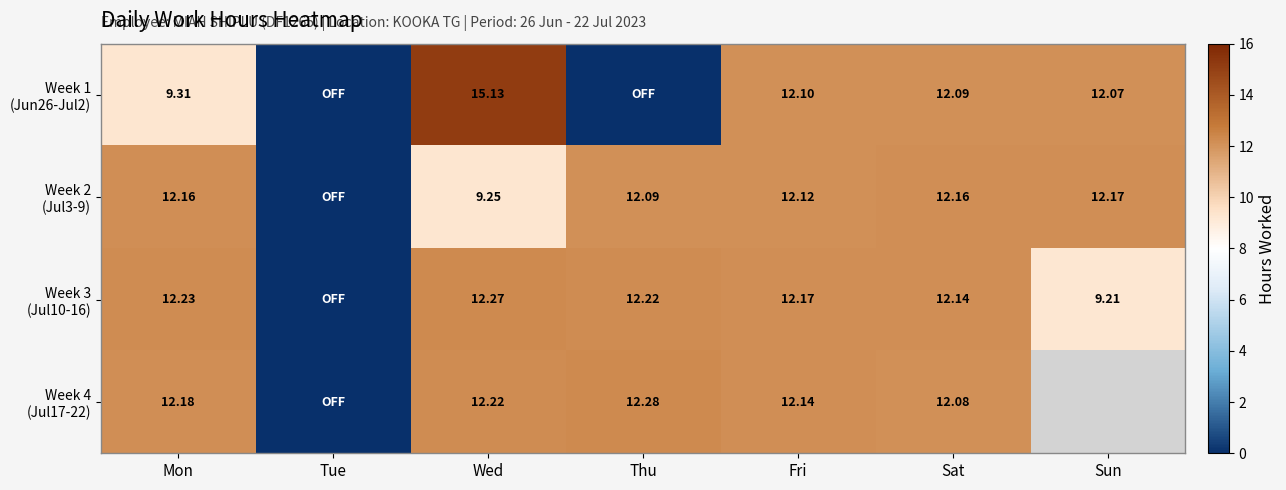

At how many categories does at least one series exceed 3?

6